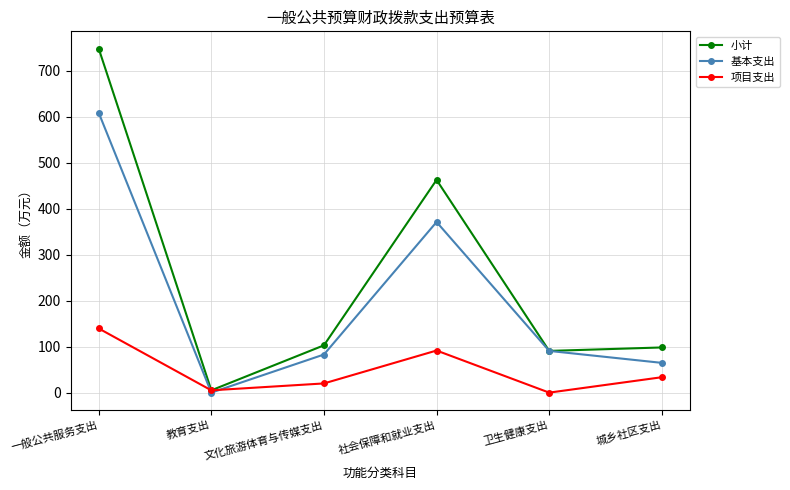

Rank the series by their maximum value, from lowest to highest.

项目支出, 基本支出, 小计